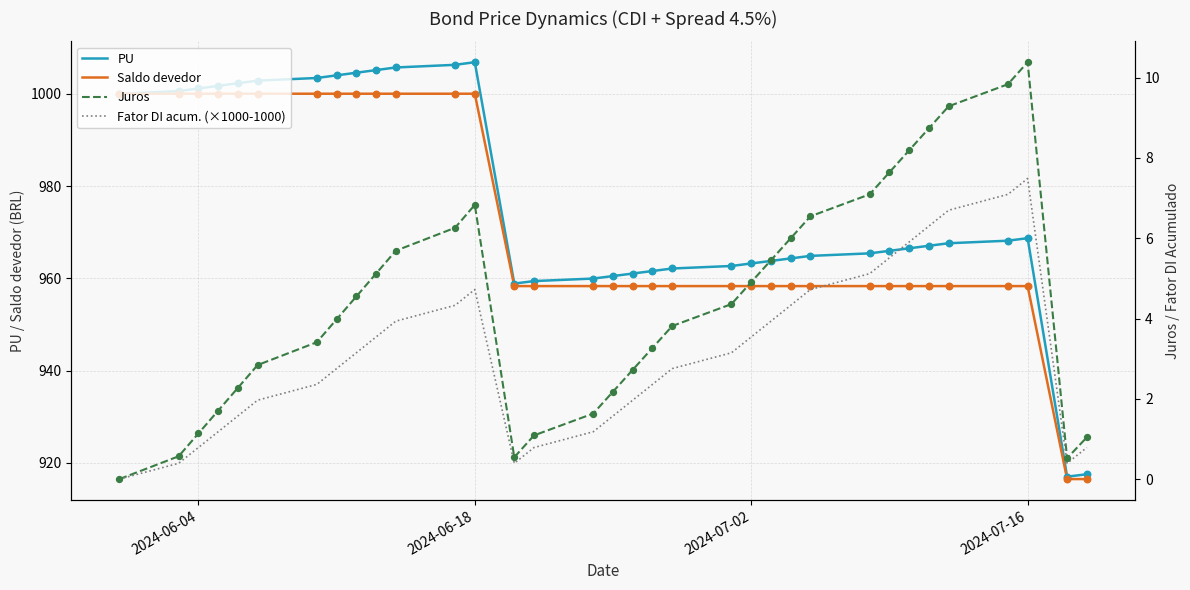

Which series has the largest total across all categories?

PU